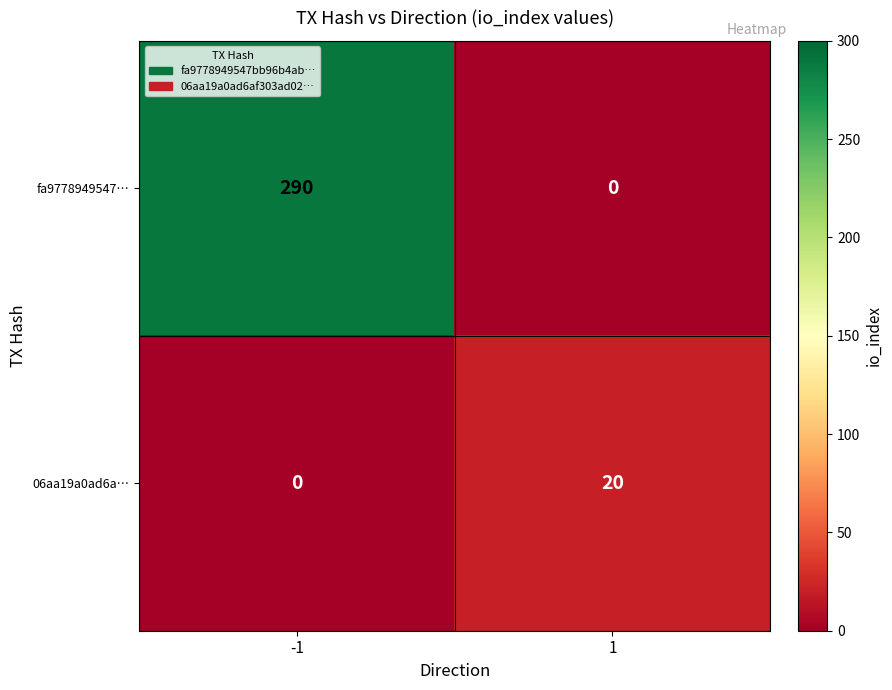

Rank the series at -1 from highest to lowest value.

fa9778949547…, 06aa19a0ad6a…